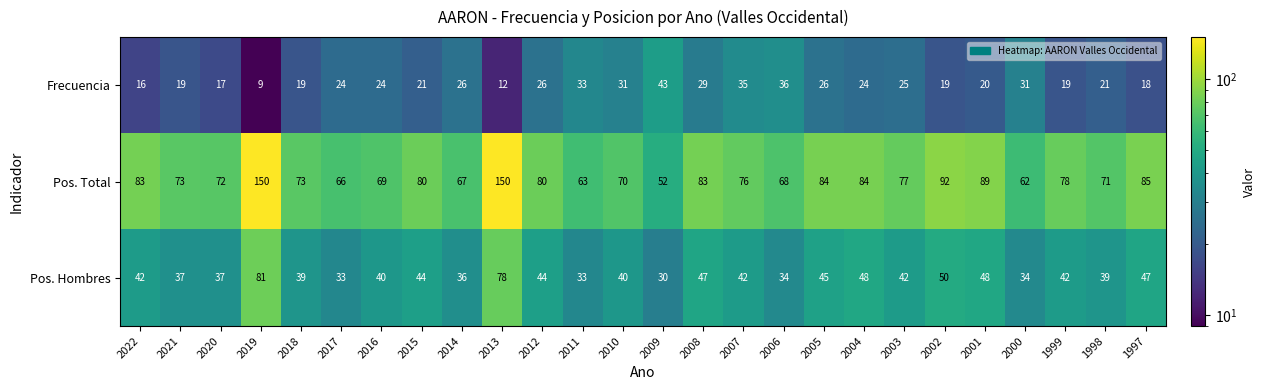

List the series in order of their overall mean, lowest first.

Frecuencia, Pos. Hombres, Pos. Total